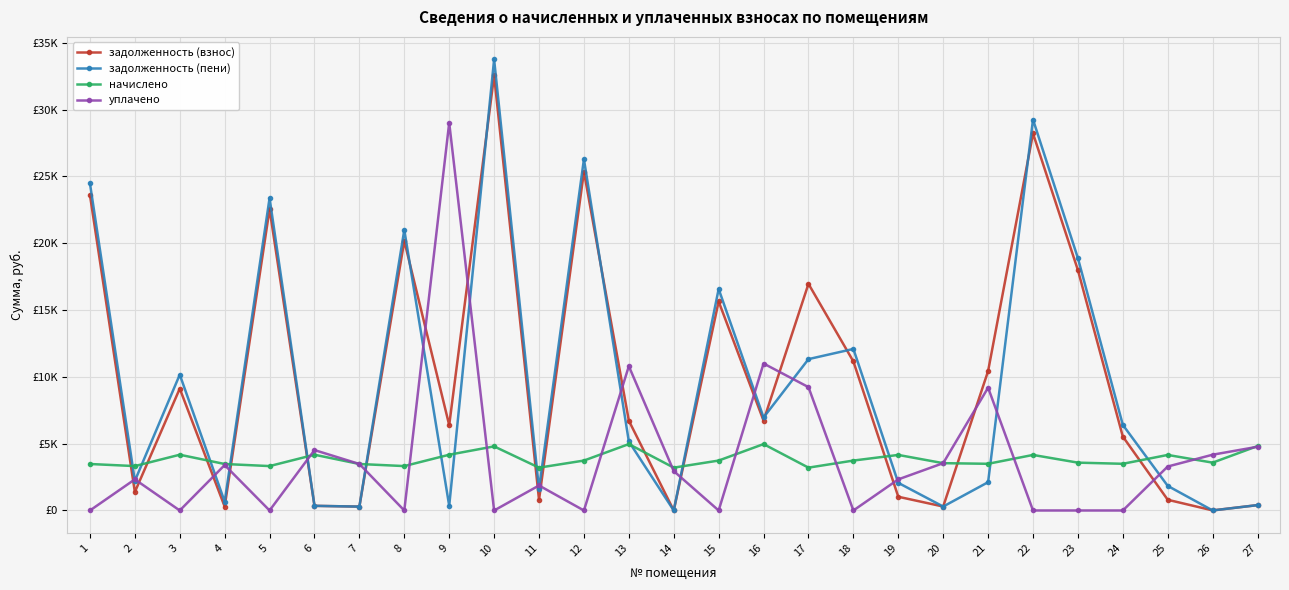

Does the chart have visible grid lines?

Yes